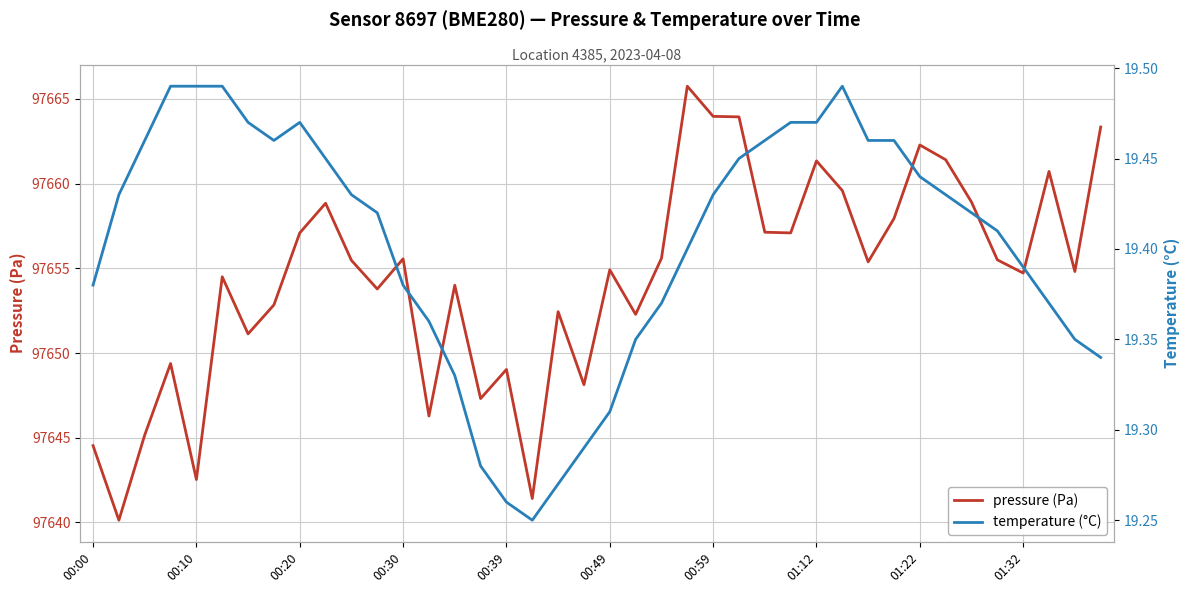

Is the value of temperature (°C) at 29 greater than the value of pressure (Pa) at 00:00?

No